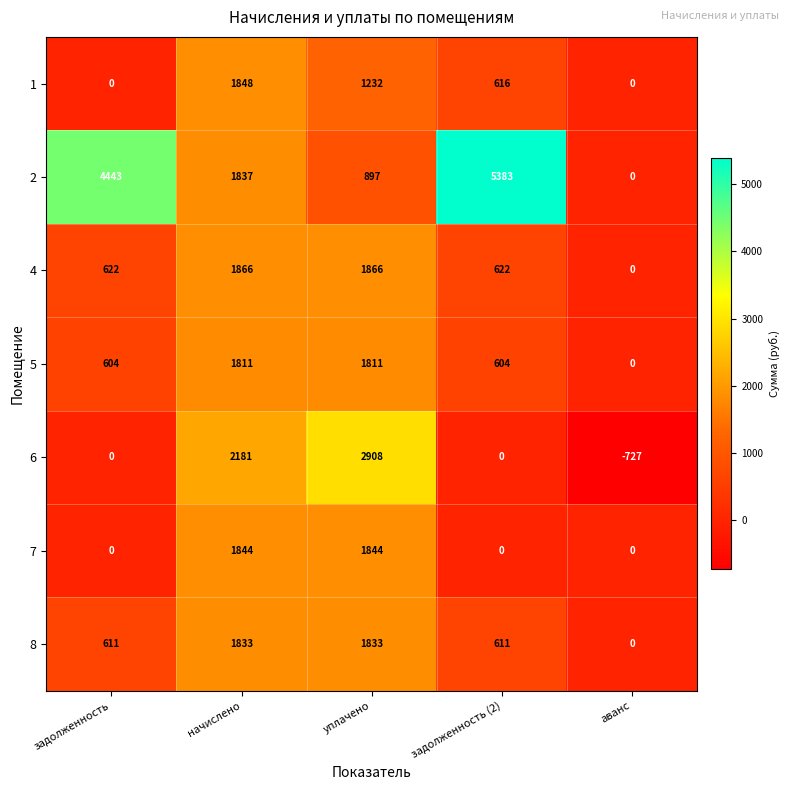

How many data points does each series have?

5